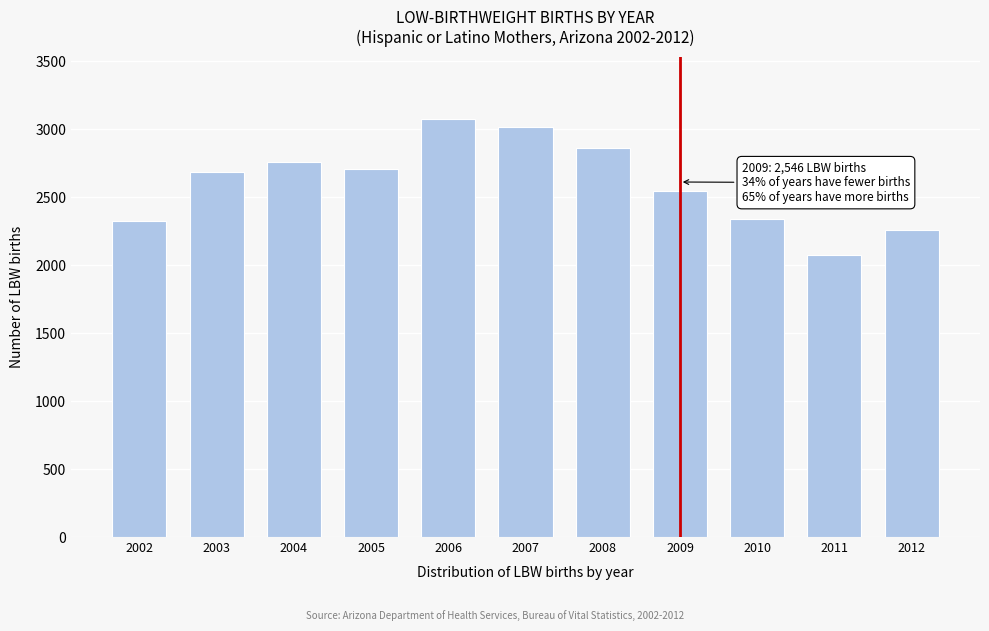

Reading right to left, transcribe all the data shown in this chart.

2012=2256	2011=2075	2010=2342	2009=2546	2008=2866	2007=3021	2006=3074	2005=2710	2004=2759	2003=2687	2002=2325